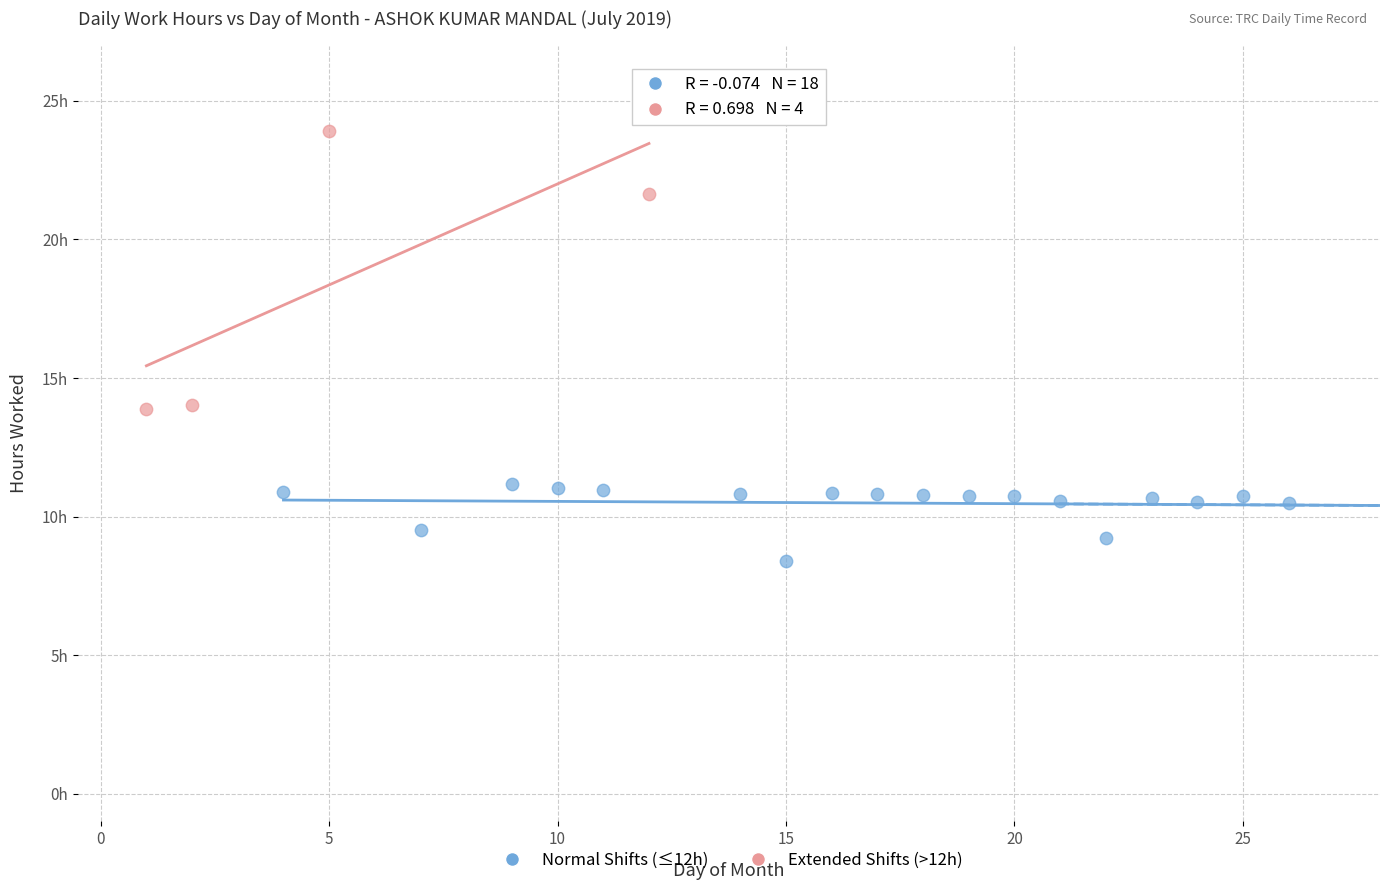

What are all the series names shown in the legend?

Normal Shifts (≤12h), Extended Shifts (>12h)